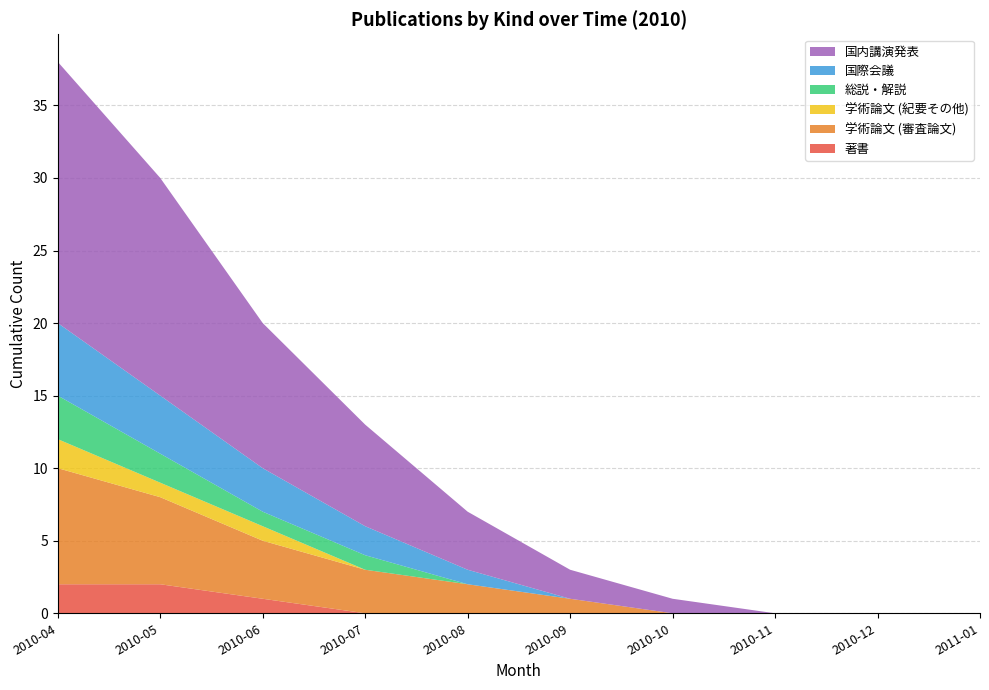

Reading right to left, extract all data points from this chart.

著書: 2011-01=0	2010-12=0	2010-11=0	2010-10=0	2010-09=0	2010-08=0	2010-07=0	2010-06=1	2010-05=2	2010-04=2
学術論文 (審査論文): 2011-01=0	2010-12=0	2010-11=0	2010-10=0	2010-09=1	2010-08=2	2010-07=3	2010-06=4	2010-05=6	2010-04=8
学術論文 (紀要その他): 2011-01=0	2010-12=0	2010-11=0	2010-10=0	2010-09=0	2010-08=0	2010-07=0	2010-06=1	2010-05=1	2010-04=2
総説・解説: 2011-01=0	2010-12=0	2010-11=0	2010-10=0	2010-09=0	2010-08=0	2010-07=1	2010-06=1	2010-05=2	2010-04=3
国際会議: 2011-01=0	2010-12=0	2010-11=0	2010-10=0	2010-09=0	2010-08=1	2010-07=2	2010-06=3	2010-05=4	2010-04=5
国内講演発表: 2011-01=0	2010-12=0	2010-11=0	2010-10=1	2010-09=2	2010-08=4	2010-07=7	2010-06=10	2010-05=15	2010-04=18